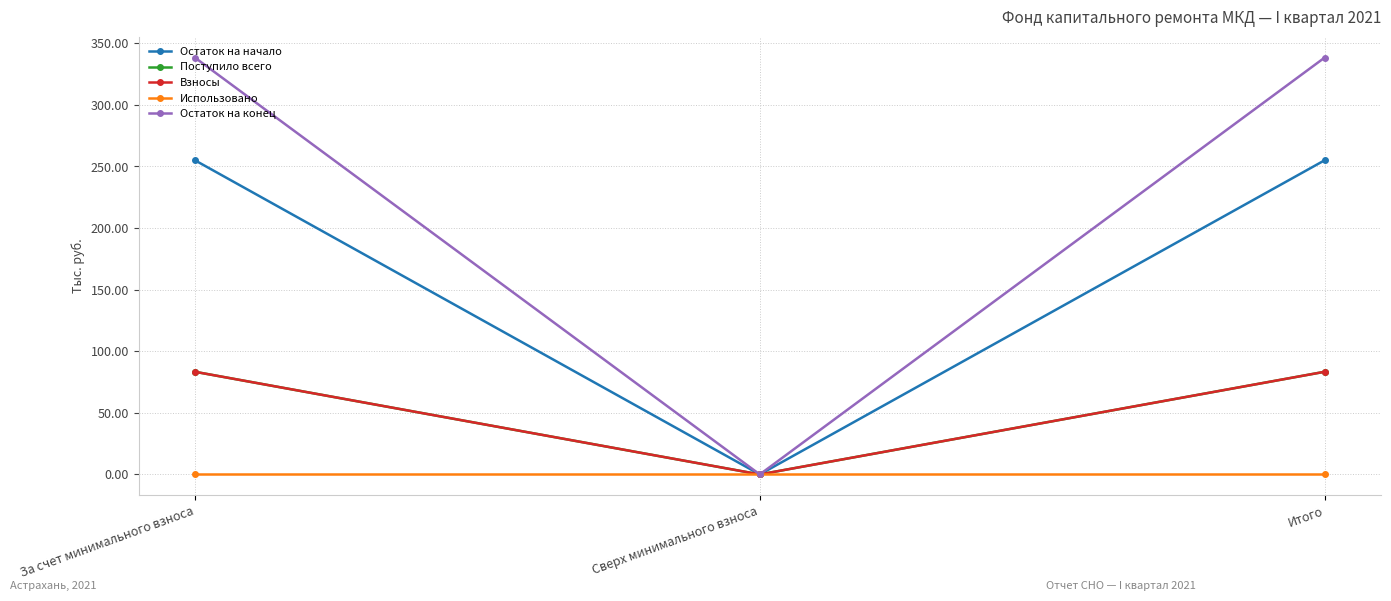

Reading left to right, what are all the values shown in this chart?

Остаток на начало: За счет минимального взноса=255.0	Сверх минимального взноса=0.0	Итого=255.0
Поступило всего: За счет минимального взноса=83.3	Сверх минимального взноса=0.0	Итого=83.3
Взносы: За счет минимального взноса=83.3	Сверх минимального взноса=0.0	Итого=83.3
Использовано: За счет минимального взноса=0.0	Сверх минимального взноса=0.0	Итого=0.0
Остаток на конец: За счет минимального взноса=338.3	Сверх минимального взноса=0.0	Итого=338.3